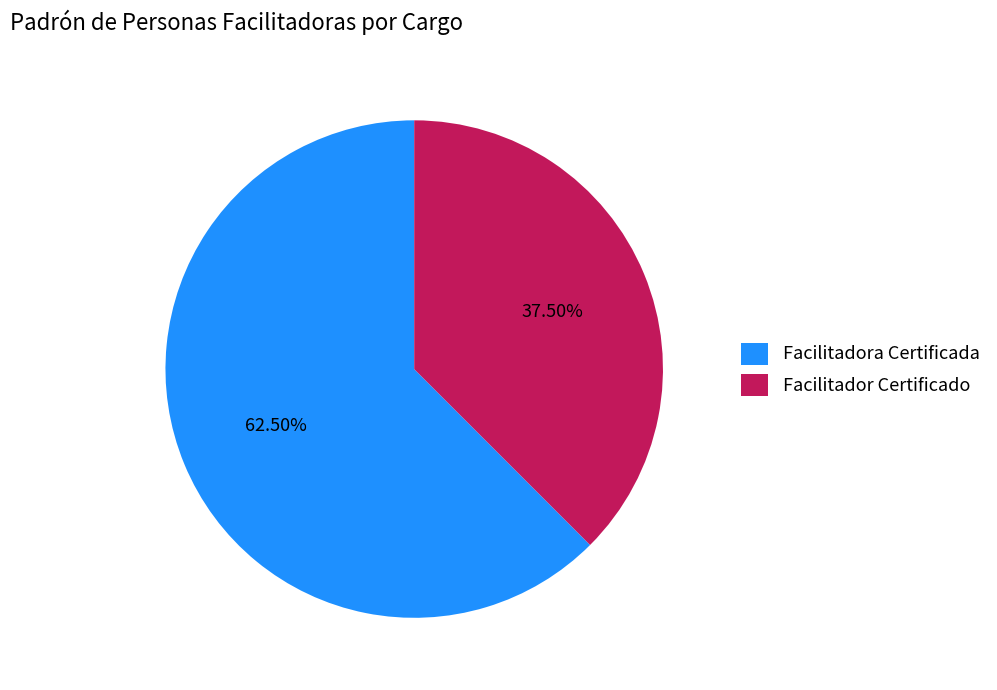

What is the total percentage of Facilitador Certificado and Facilitadora Certificada?

100.0%